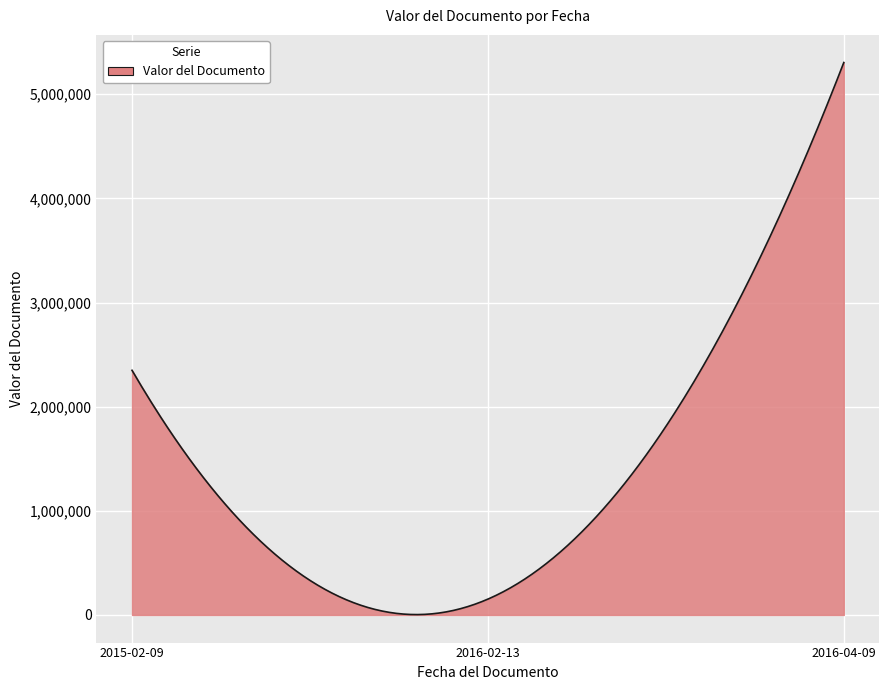

What is the difference between the maximum and minimum values?

5300954.2